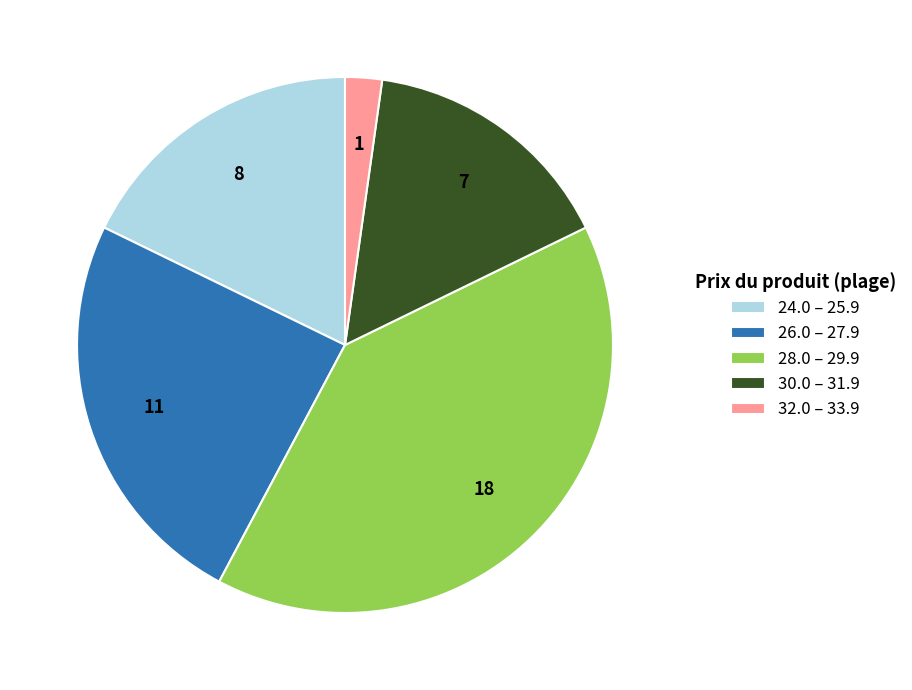

What is the ratio of the value at 26.0 – 27.9 to the value at 28.0 – 29.9?

0.6